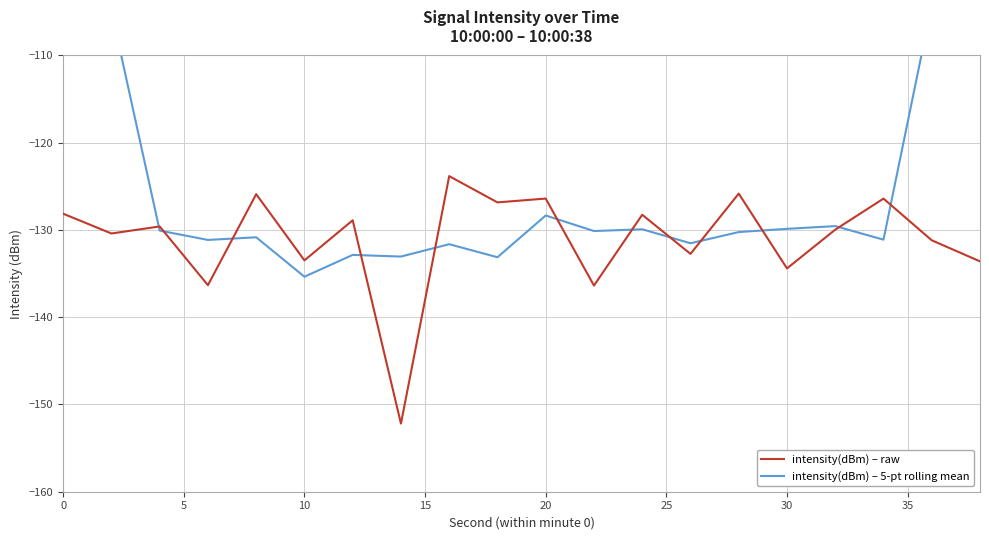

In intensity(dBm) – raw, how many points are higher than both neighbors (excluding endpoints)?

8